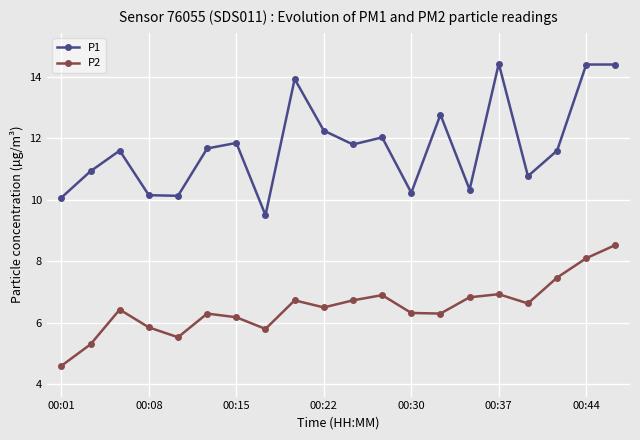

List the series in order of their peak value, highest first.

P1, P2